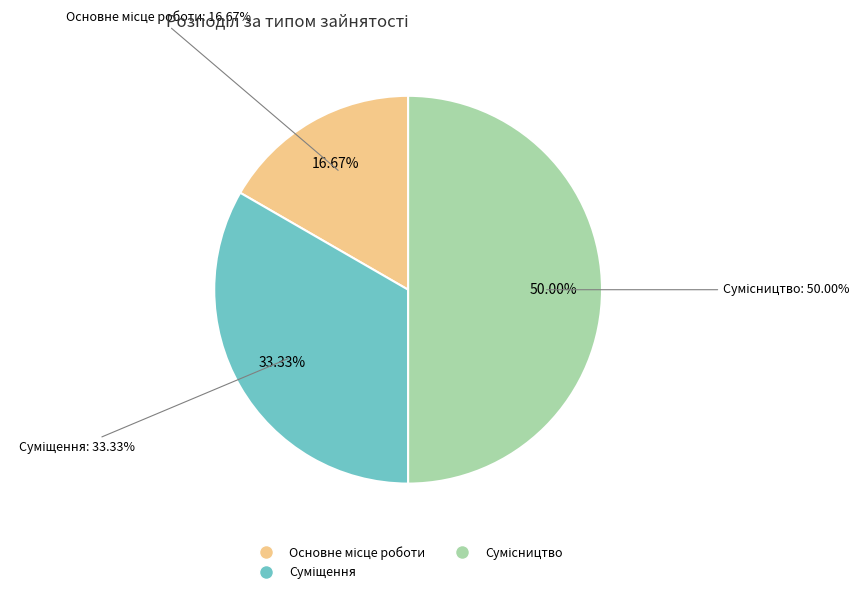

Approximately how many times larger is the value at Основне місце роботи compared to Суміщення?

0.5